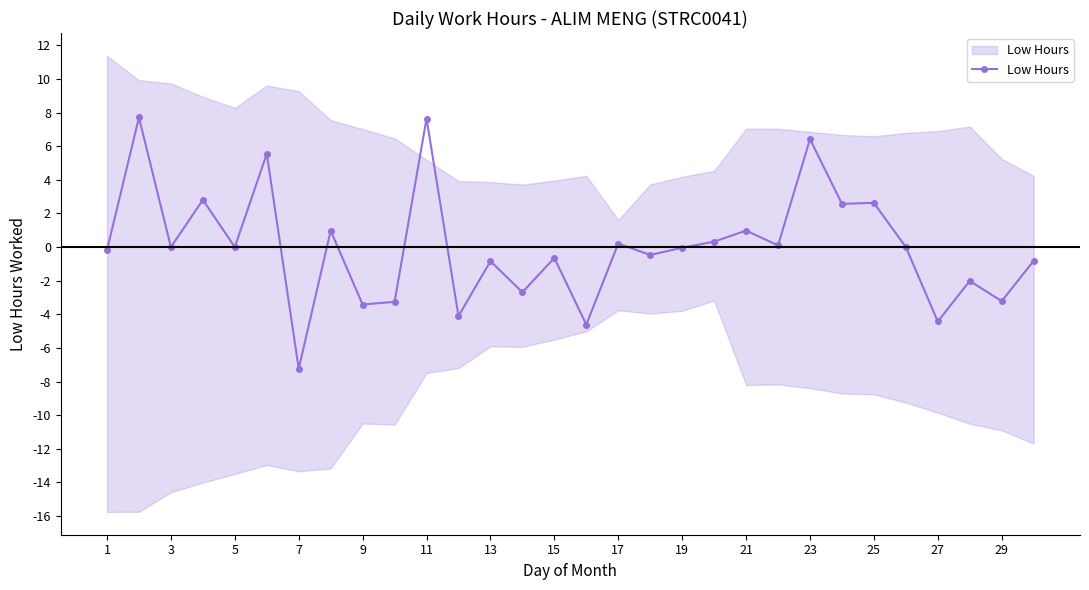

Reading left to right, list all the values displayed in this chart.

-0.2	7.7	0.0	2.8	0.0	5.6	-7.2	1.0	-3.4	-3.3	7.6	-4.1	-0.8	-2.7	-0.6	-4.6	0.2	-0.5	-0.0	0.3	1.0	0.1	6.4	2.6	2.6	0.0	-4.4	-2.0	-3.2	-0.8